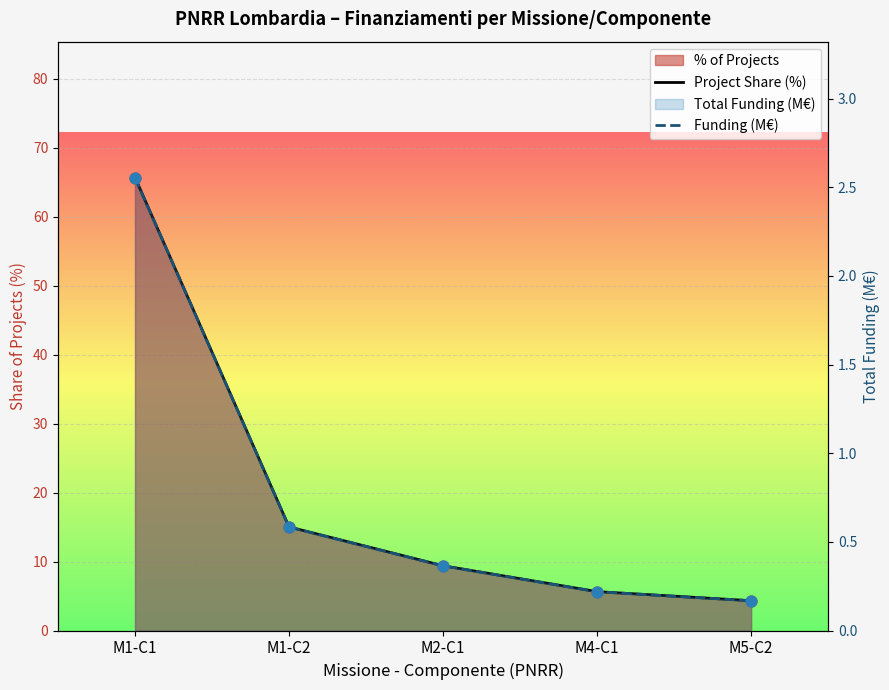

Which series has the largest total across all categories?

Project Share (%)